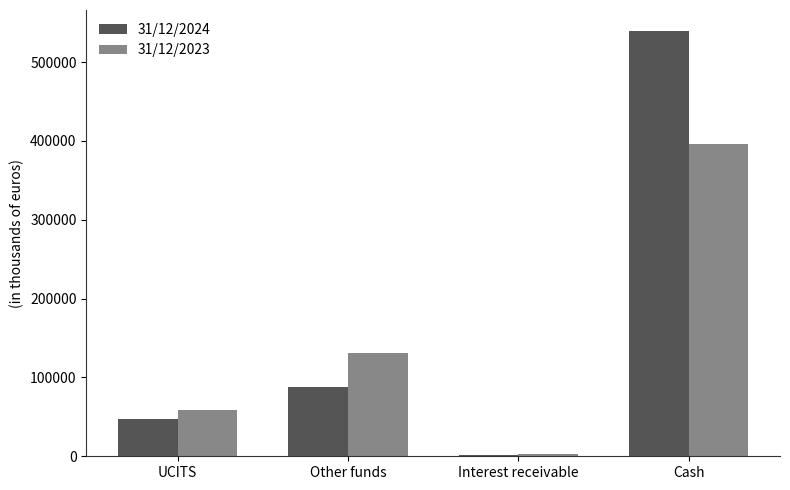

What is the difference between the highest and lowest values at UCITS?

12141